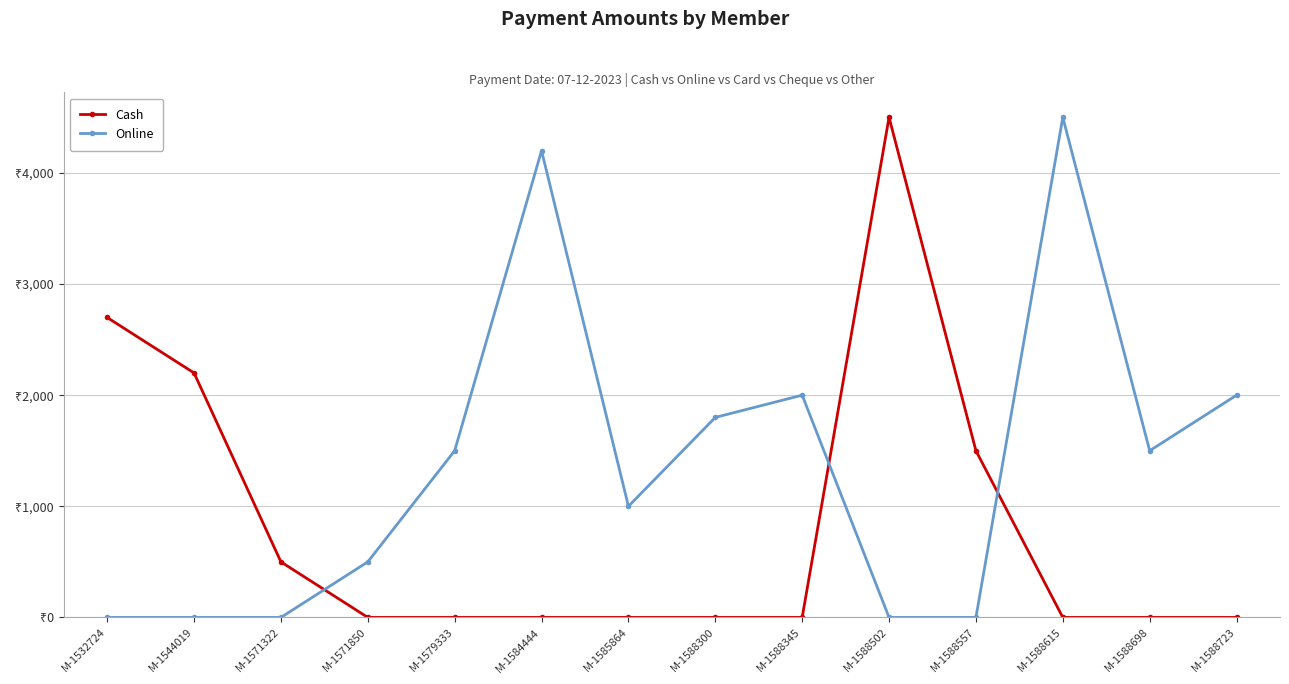

What is the sum of all Cash values?

11399